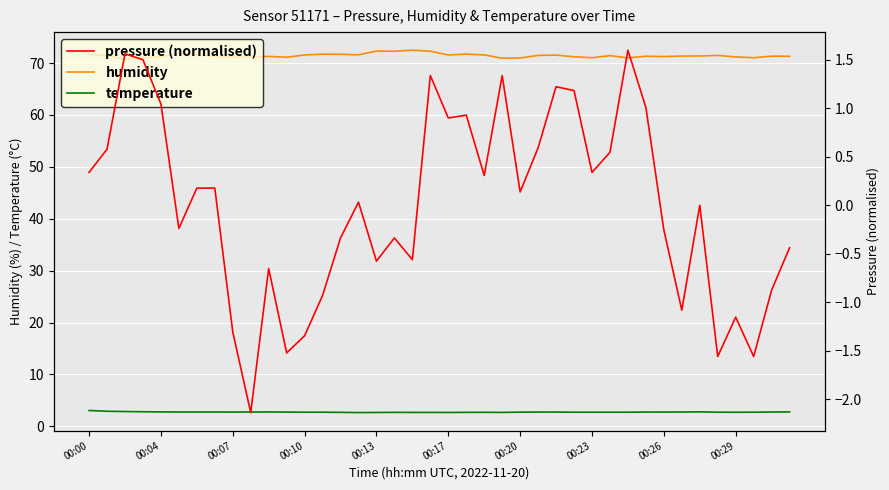

Is the value of humidity at 00:00 greater than the value of pressure (normalised) at 39?

Yes